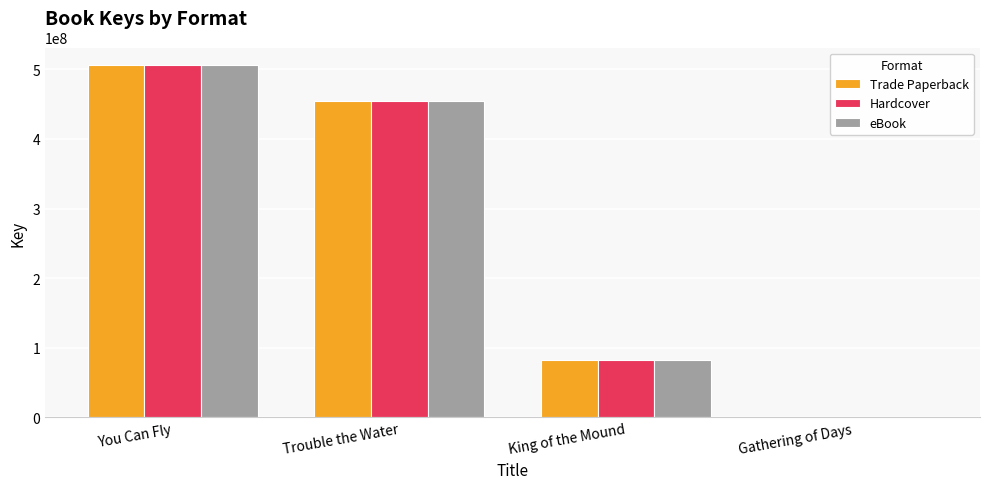

The value of eBook at Trouble the Water is 749569851. True or false?

False